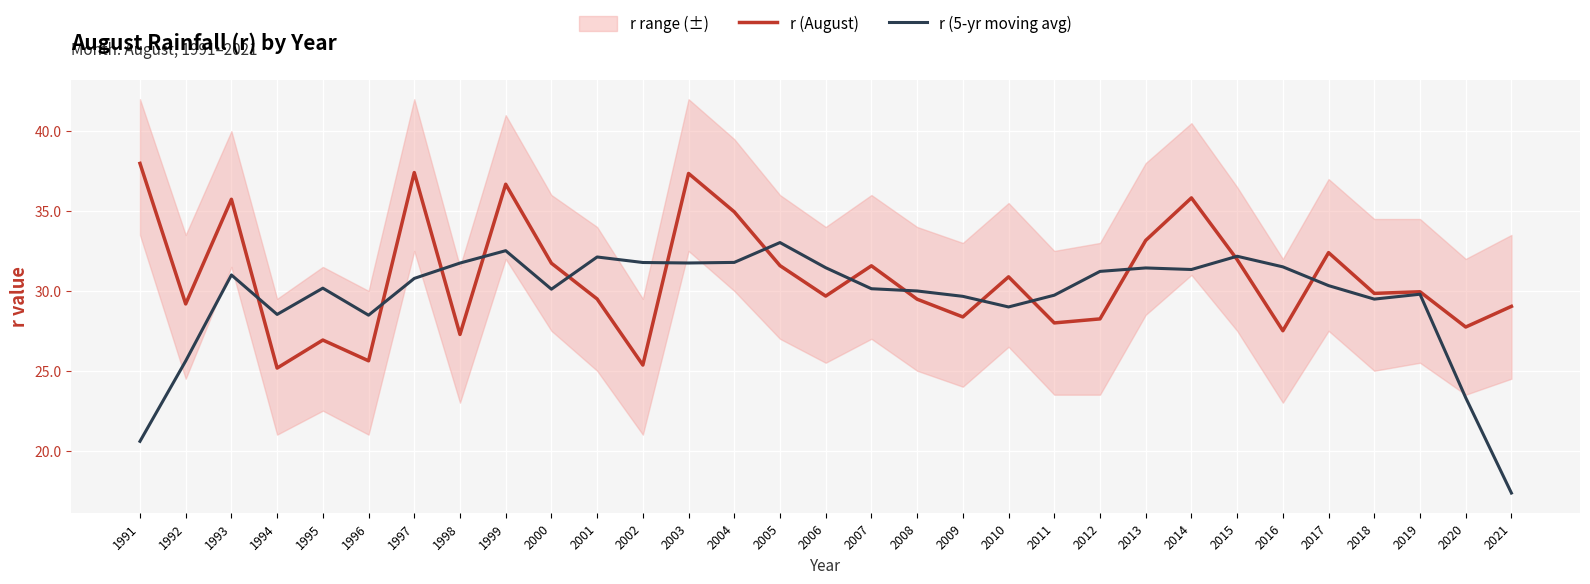

Which series has the largest total across all categories?

r (August)